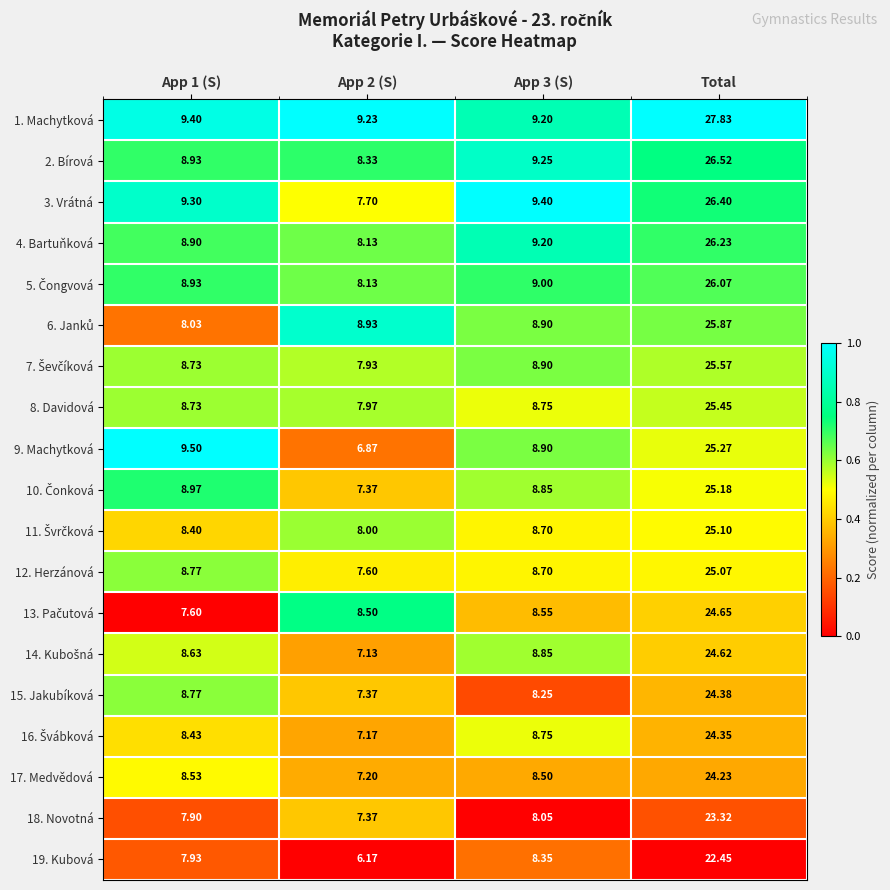

Which label corresponds to the largest value in the chart?

Total